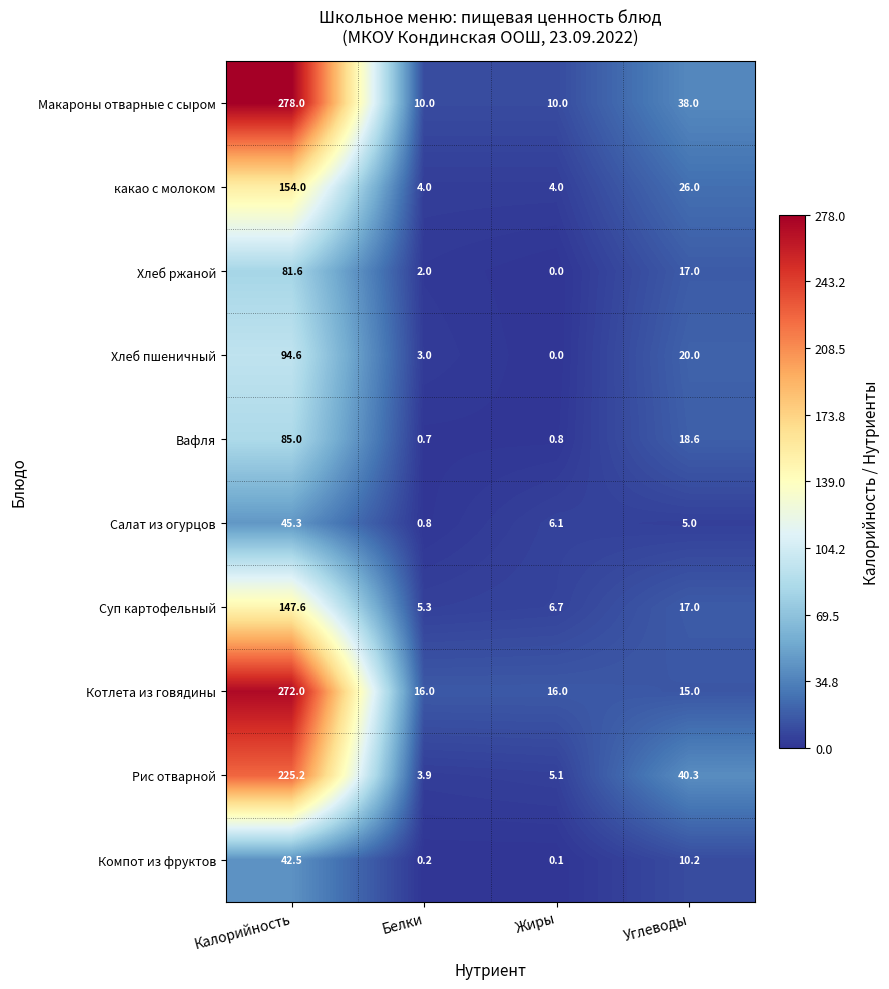

List the series in order of their peak value, lowest first.

Компот из фруктов, Салат из огурцов, Хлеб ржаной, Вафля, Хлеб пшеничный, Суп картофельный, какао с молоком, Рис отварной, Котлета из говядины, Макароны отварные с сыром